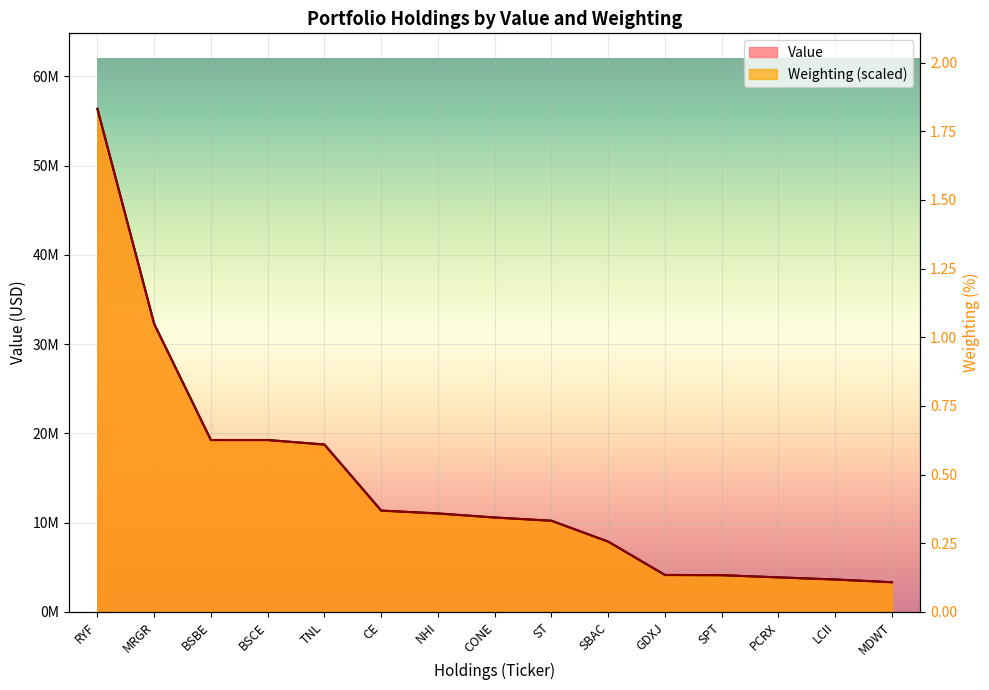

At which category is the sum across all series the highest?

RYF